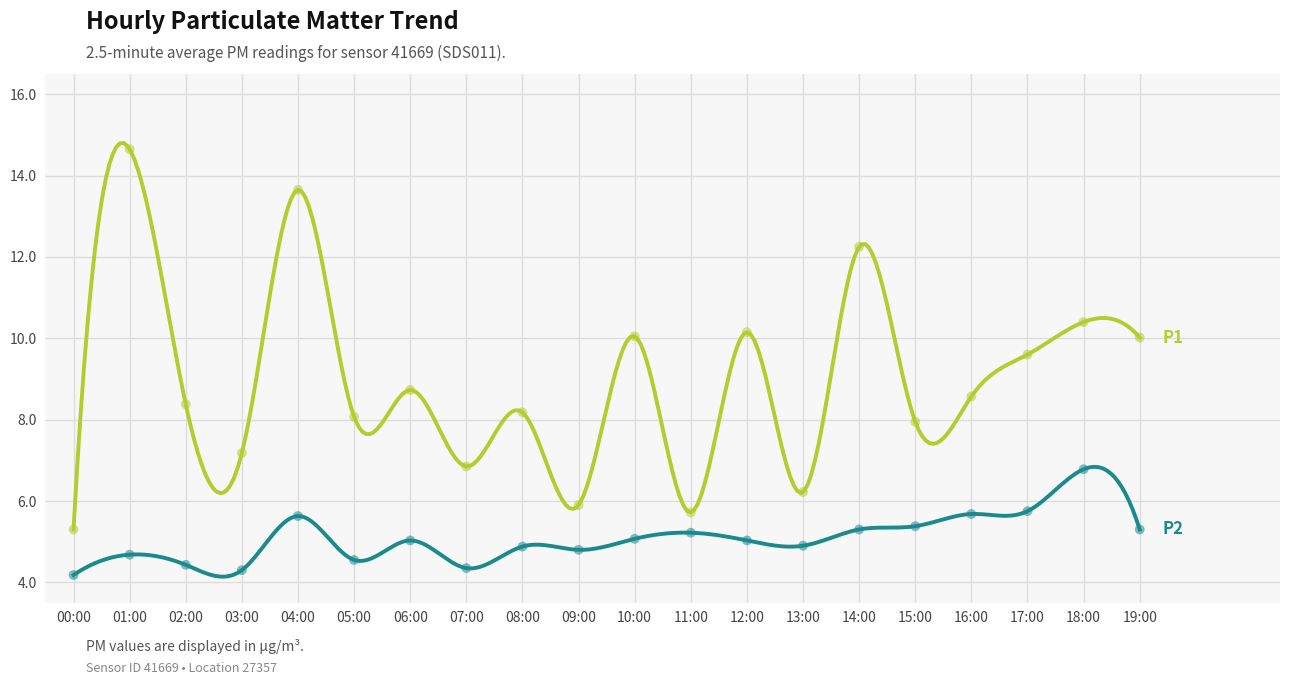

At how many categories does at least one series exceed 13?

2